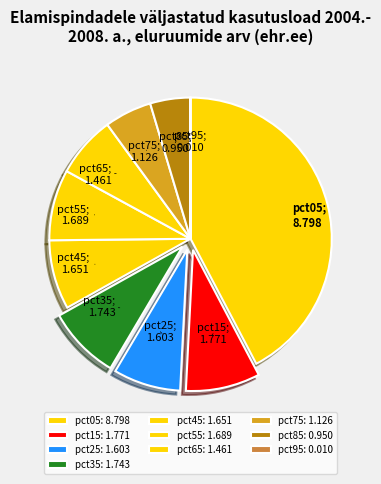

Combined, do pct05 and pct25 account for over 50%?

Yes